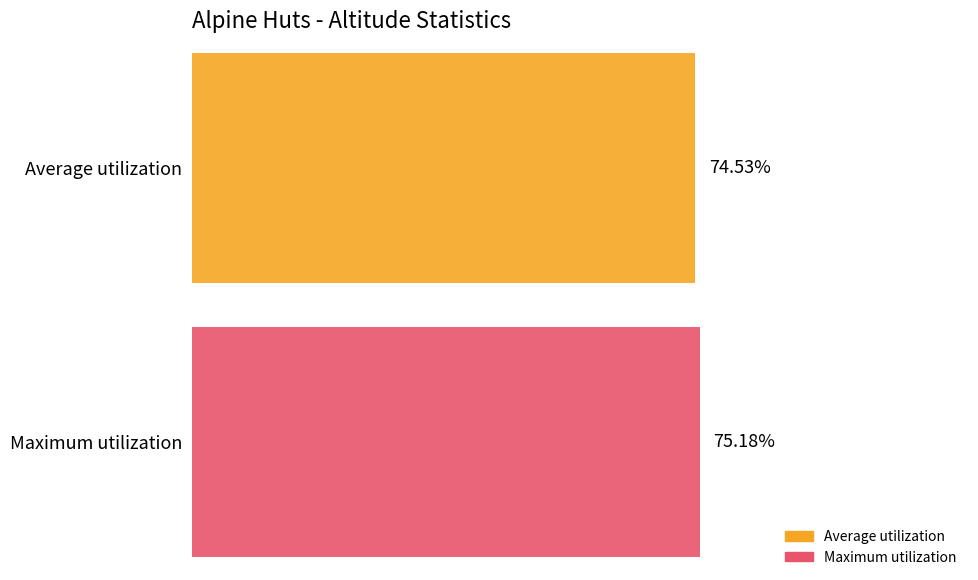

Does the chart contain stacked bars?

No